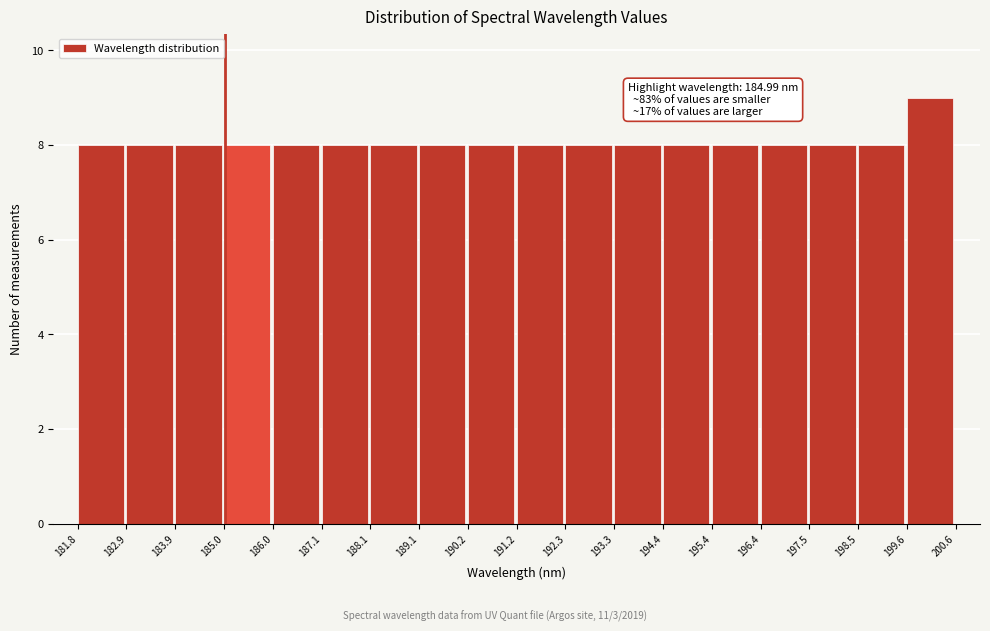

Which range on the x-axis has the tallest bar?

199.6 to 200.6